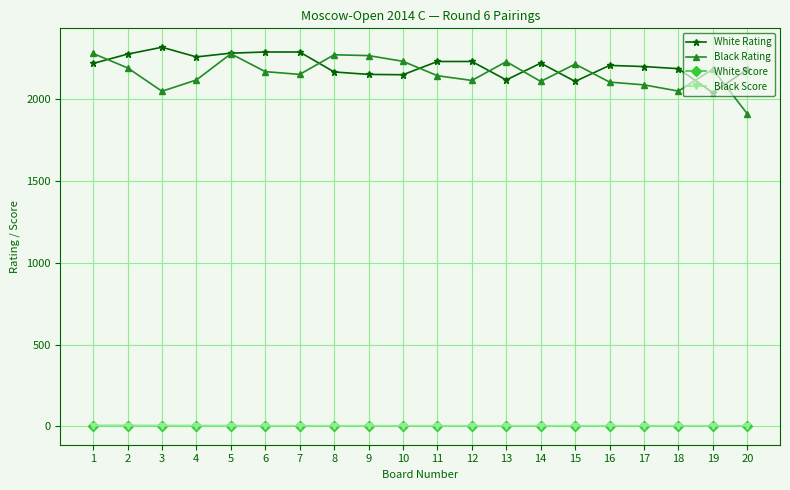

Which series has the widest spread of values?

Black Rating